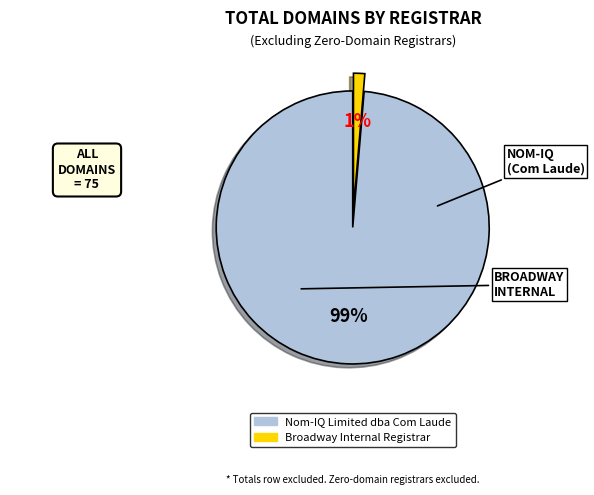

Which category accounts for the majority?

Nom-IQ Limited dba Com Laude